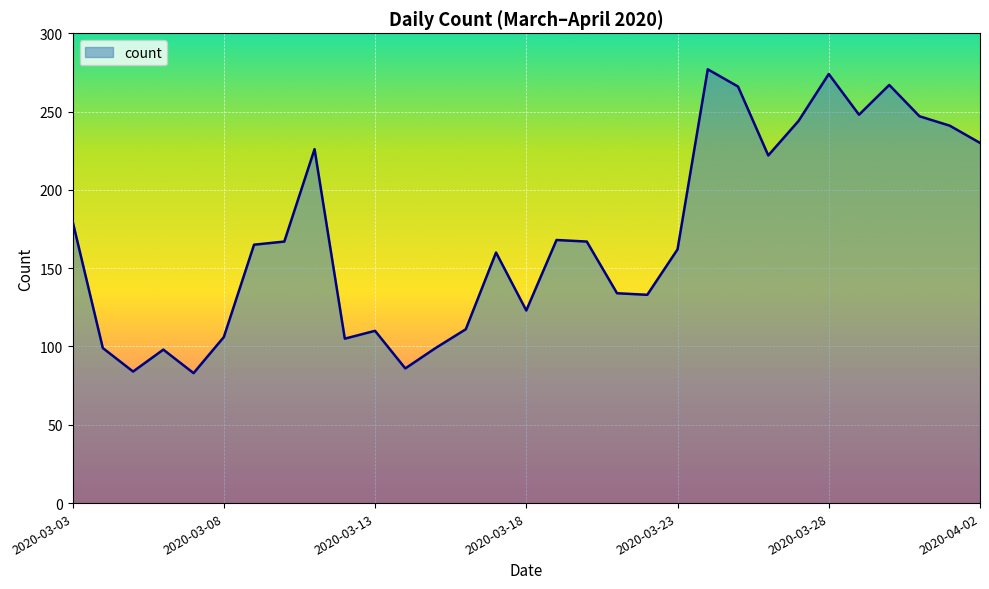

What is the difference between the maximum and minimum values?

194